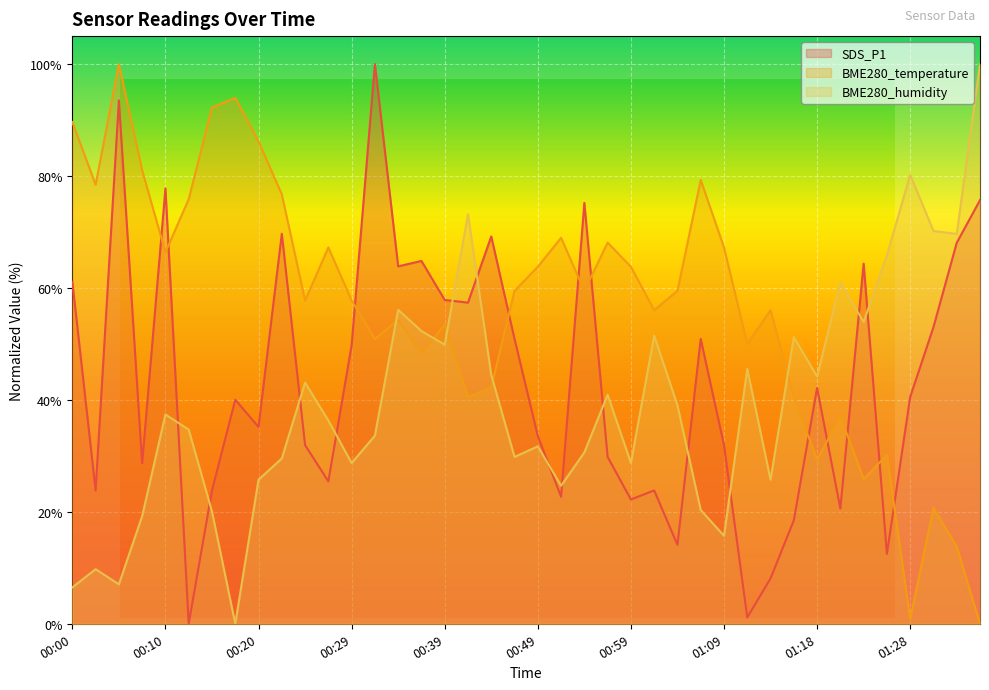

Between 01:24 and 00:47, which is larger?

01:24